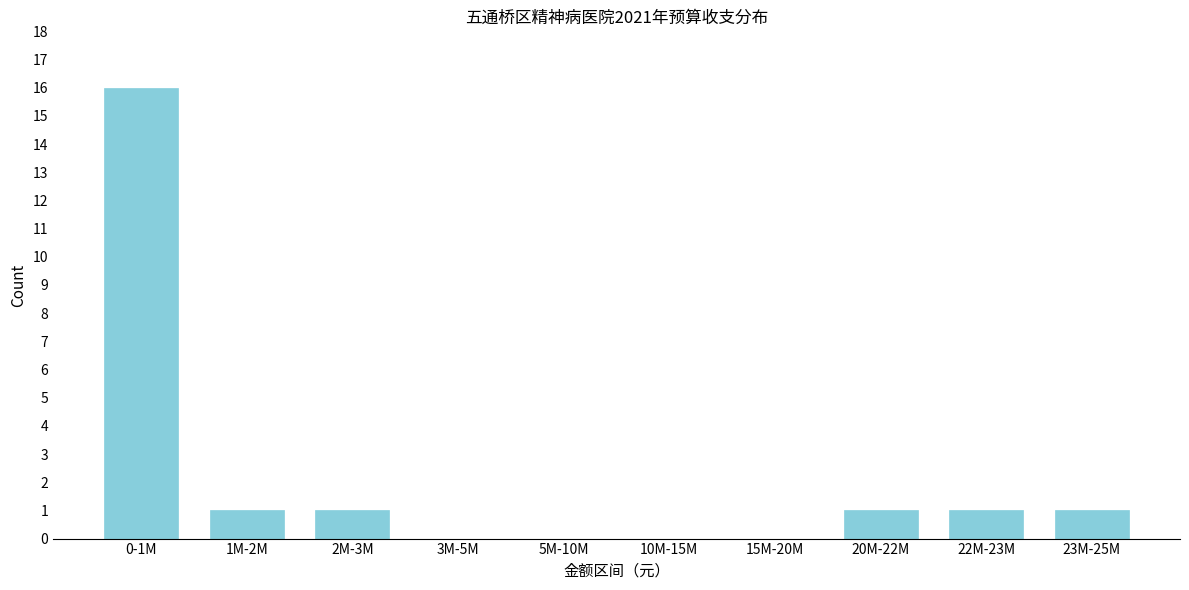

Reading left to right, what are all the values shown in this chart?

0-1M=16	1M-2M=1	2M-3M=1	3M-5M=0	5M-10M=0	10M-15M=0	15M-20M=0	20M-22M=1	22M-23M=1	23M-25M=1